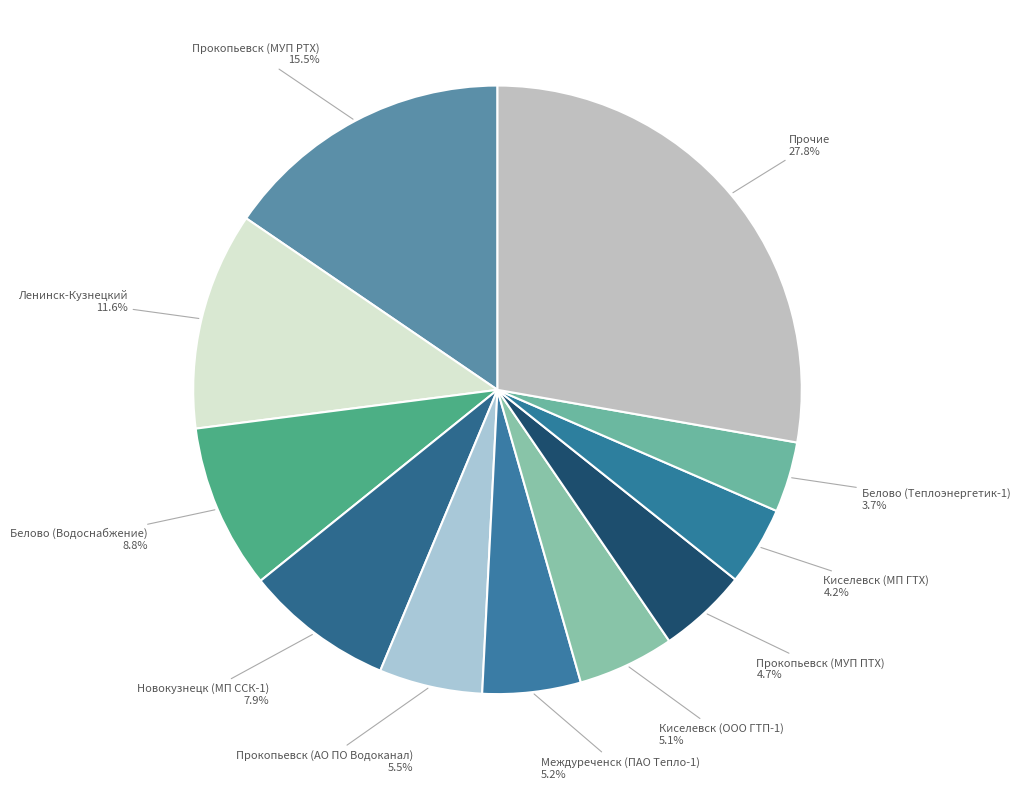

How many slices are in this pie chart?

11